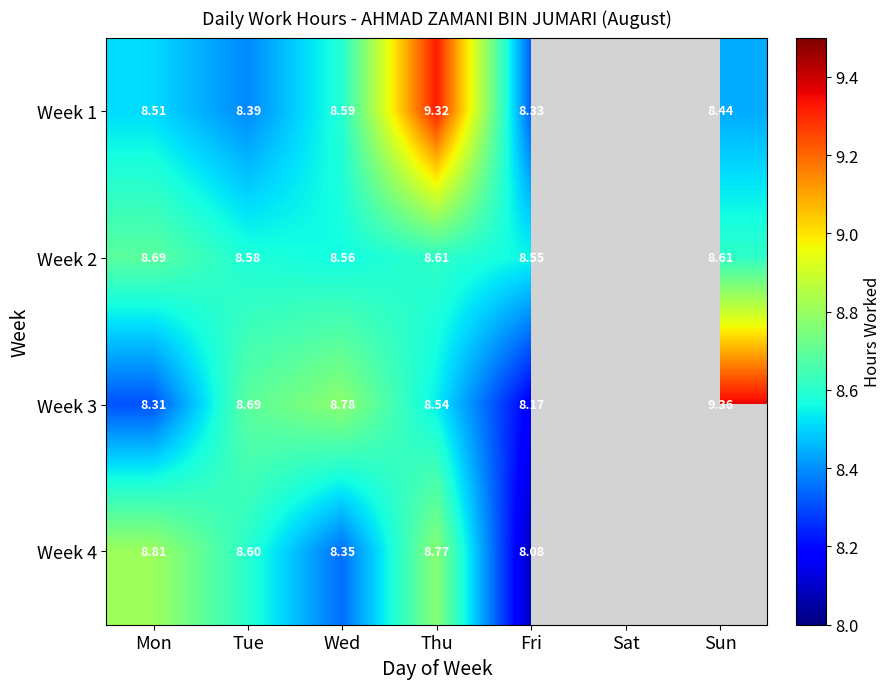

Is the value of Week 2 at Fri greater than the value of Week 4 at Tue?

No